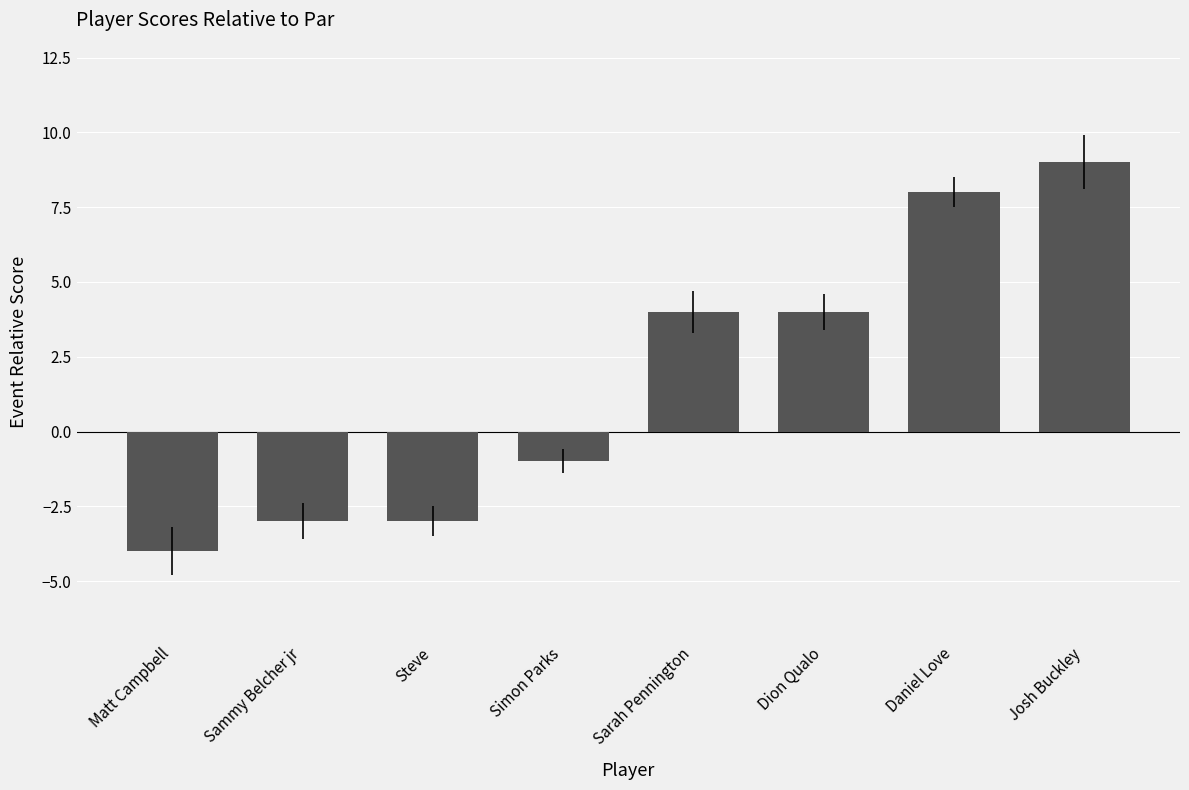

What is the difference between the maximum and minimum values?

13